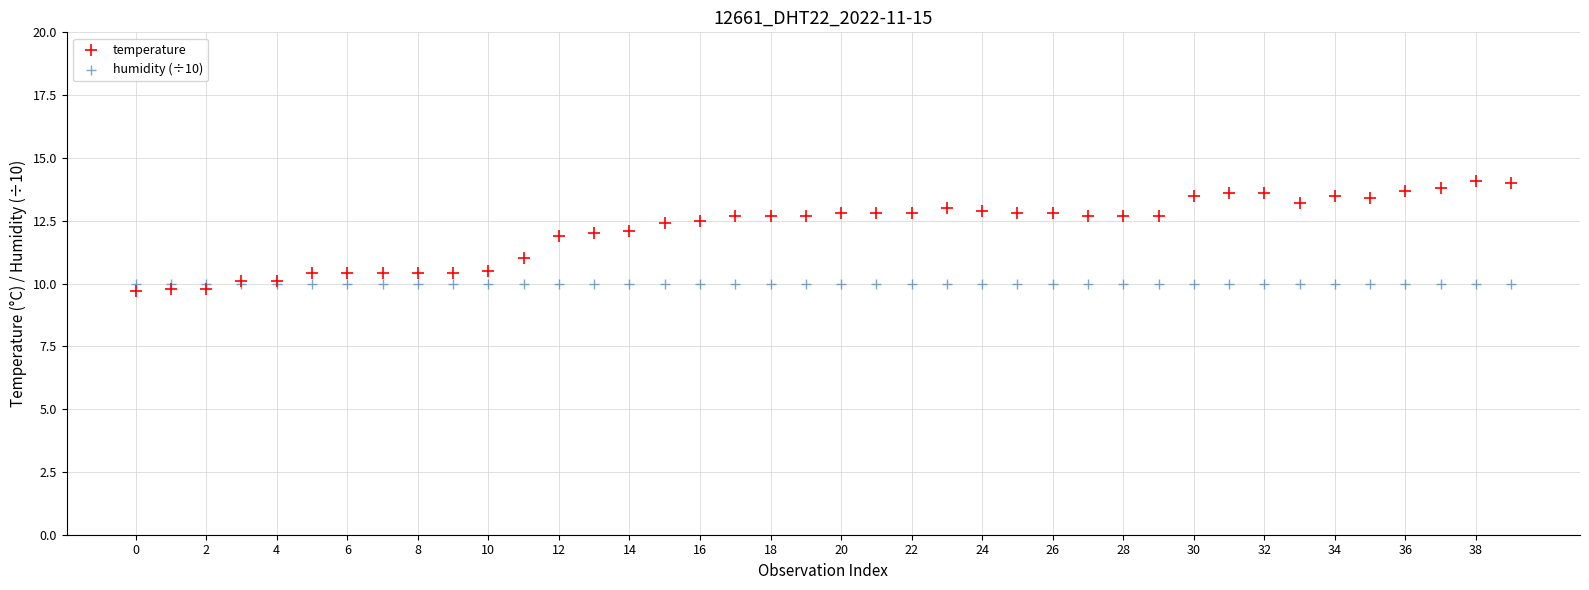

Which series reaches the maximum Y coordinate?

temperature